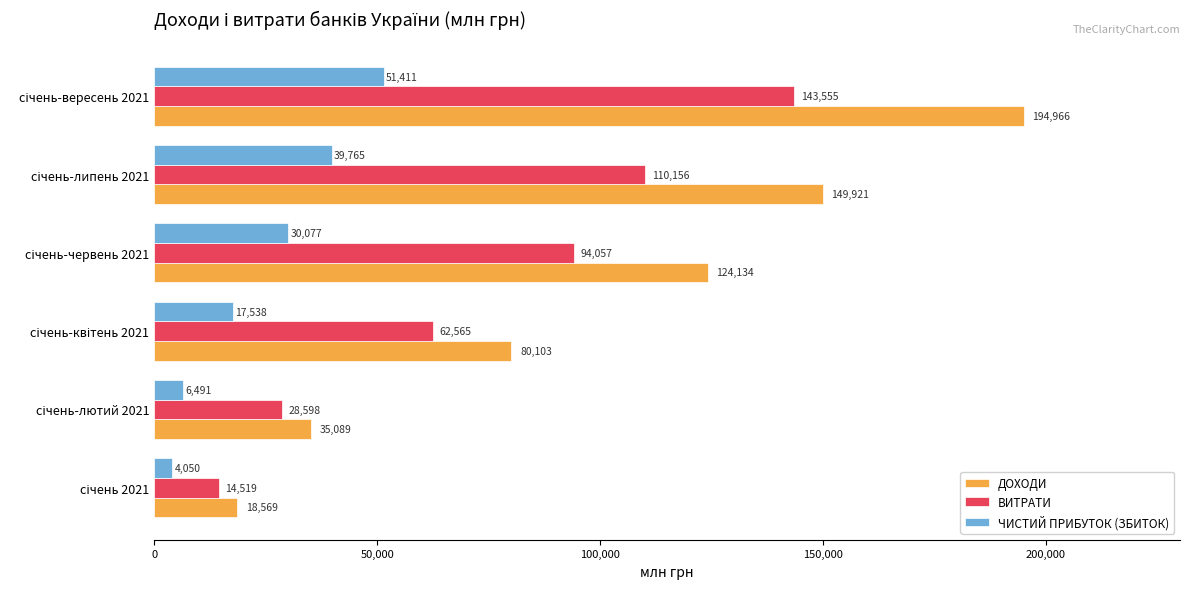

Which series has the largest range (max minus min)?

ДОХОДИ